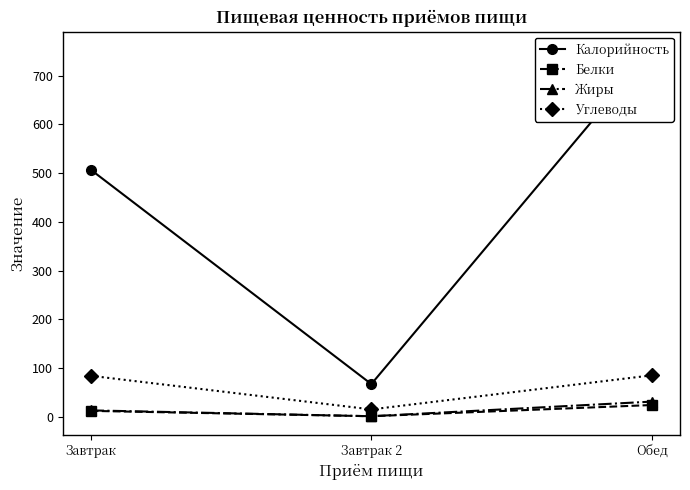

What is the value of the Жиры point at the 3rd from the left?

31